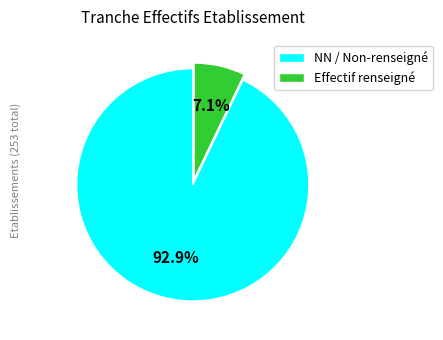

Rank the categories by value from lowest to highest.

Effectif renseigné, NN / Non-renseigné